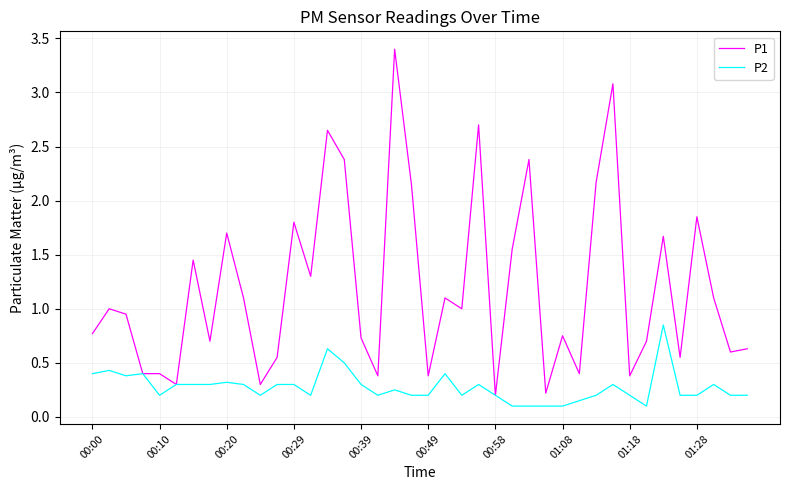

Which series has the largest total across all categories?

P1